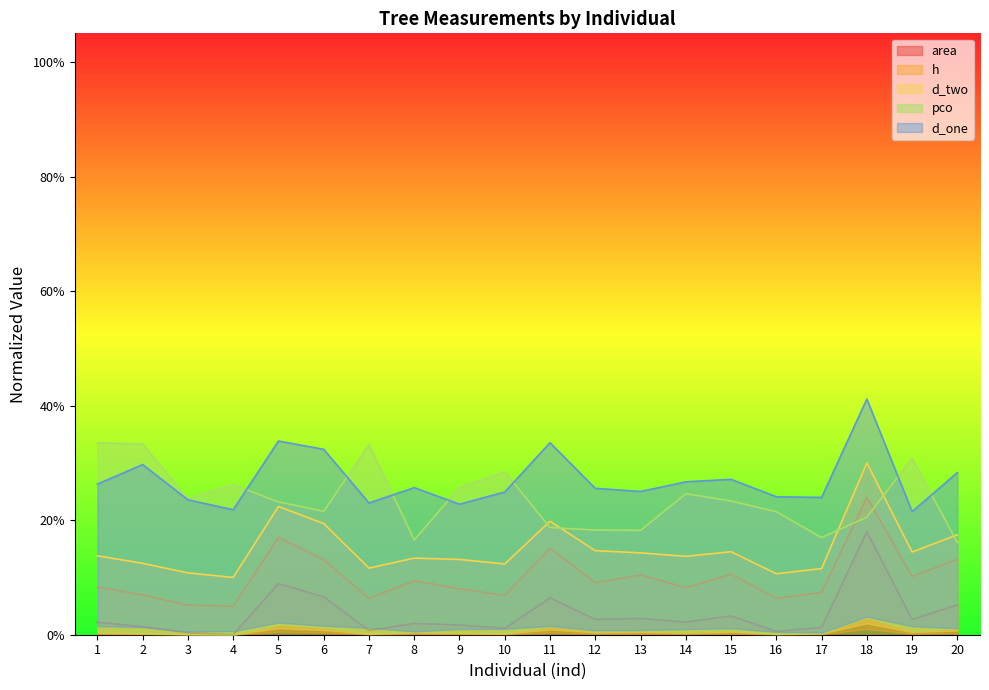

At which category does the chart reach its minimum across all series?

4